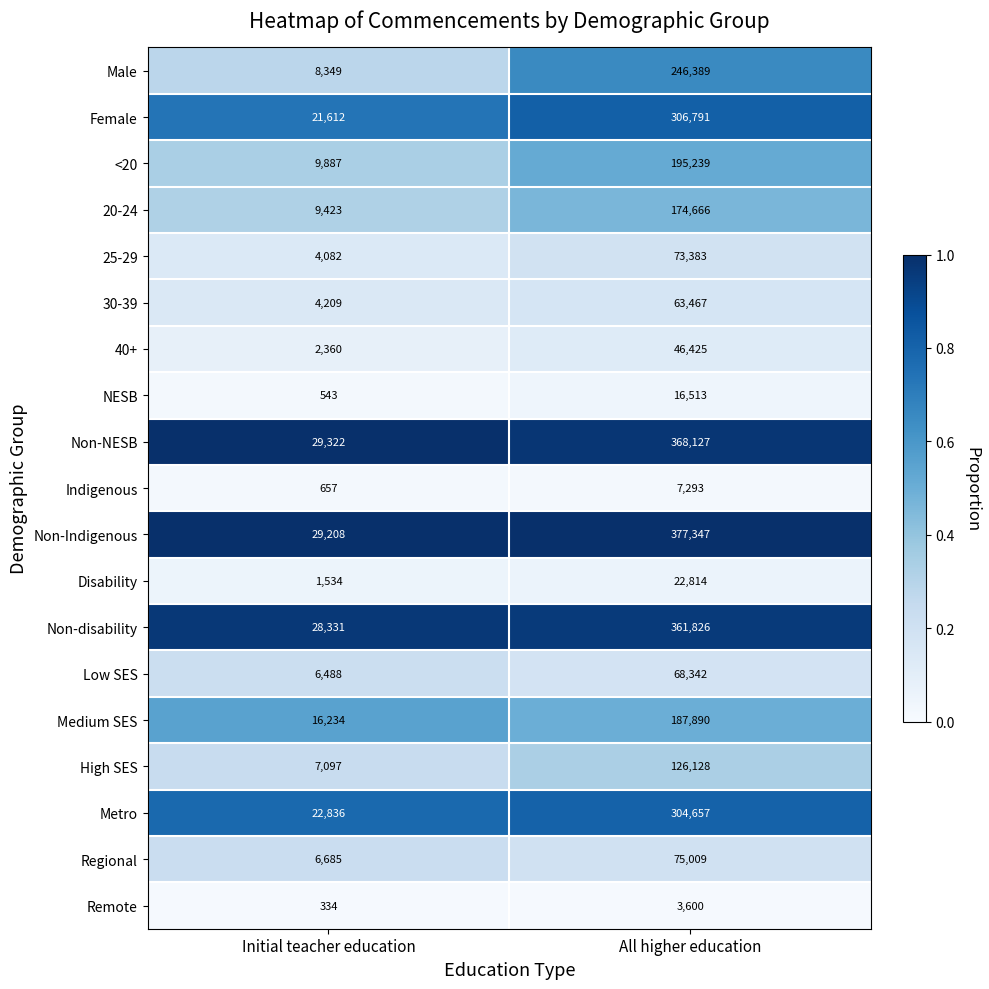

Is the value of 25-29 at All higher education greater than the value of 20-24 at Initial teacher education?

Yes